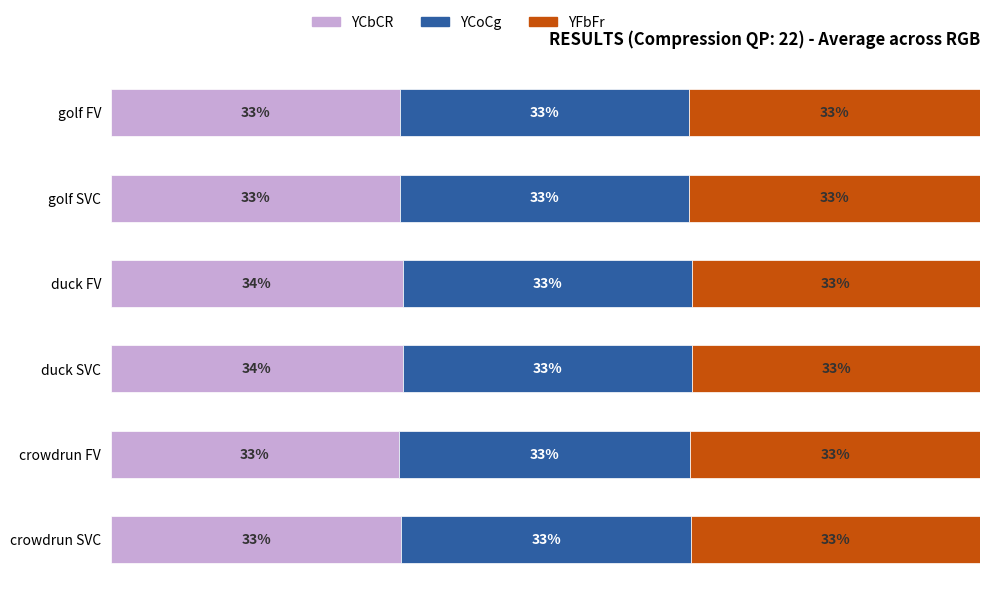

Reading right to left, extract all data points from this chart.

YCbCR: 0.3	0.3	0.3	0.3	0.3	0.3
YCoCg: 0.3	0.3	0.3	0.3	0.3	0.3
YFbFr: 0.3	0.3	0.3	0.3	0.3	0.3